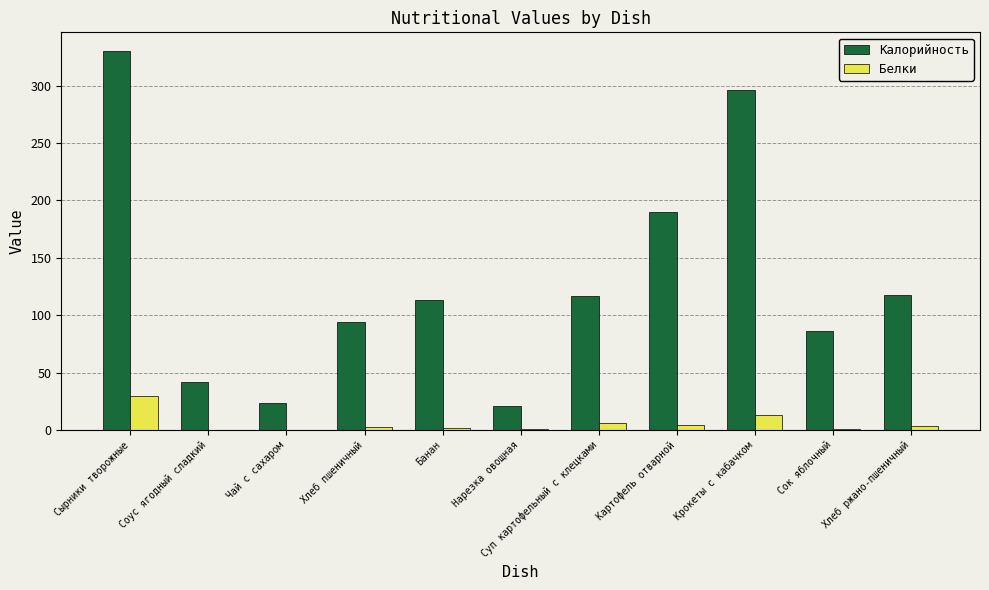

The value of Белки at Сырники творожные is 29.7. True or false?

True